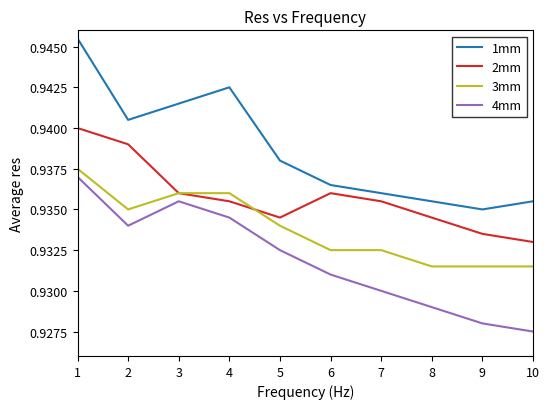

The value of 1mm at 2 is 0.4. True or false?

False